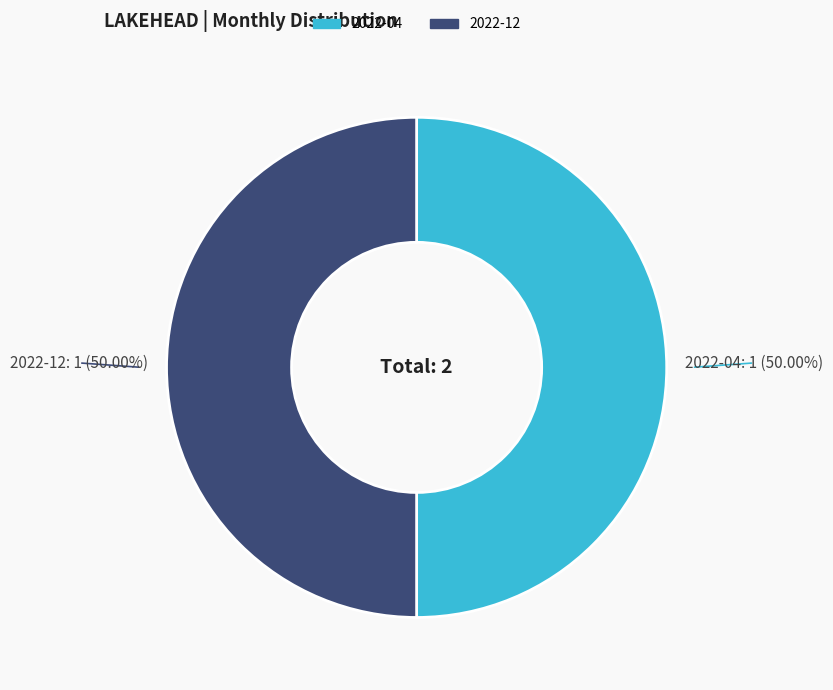

Count the number of slices in the pie.

2